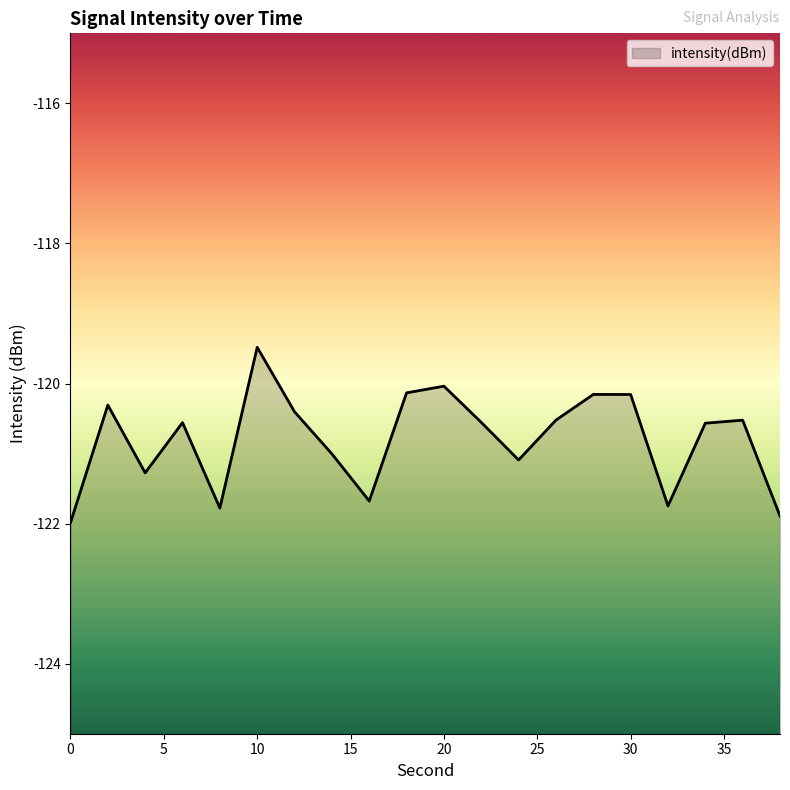

Between 12 and 38, which is larger?

12